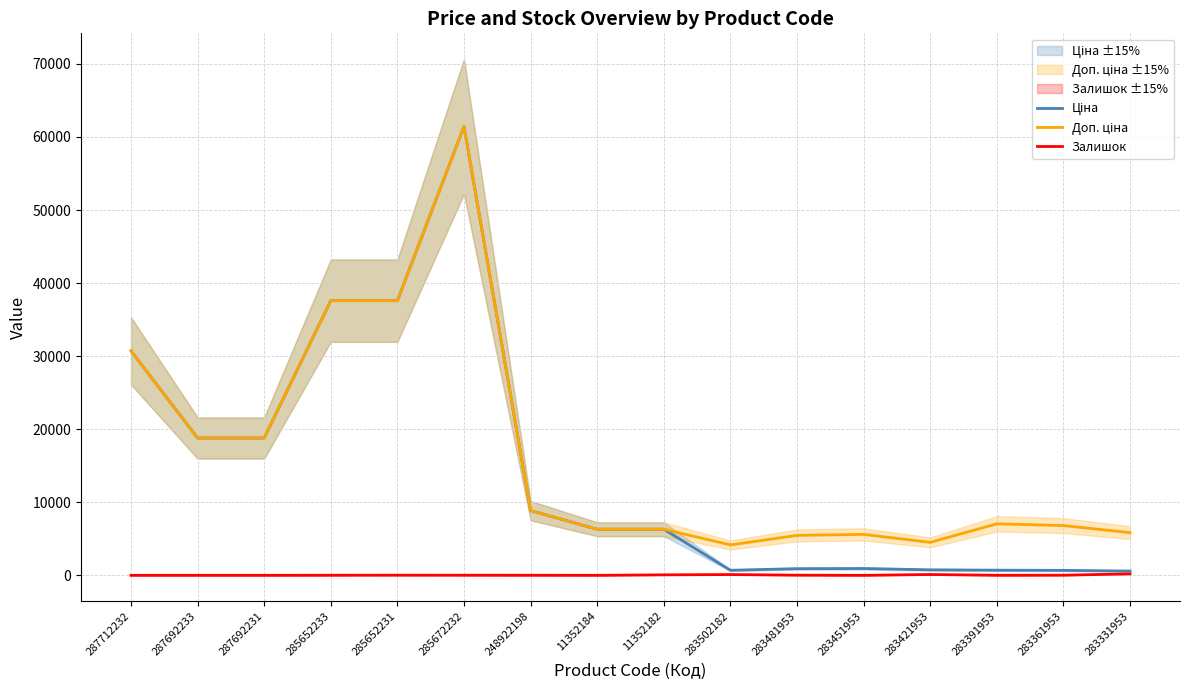

Which has a higher value, 283502182 or 283481953?

283481953